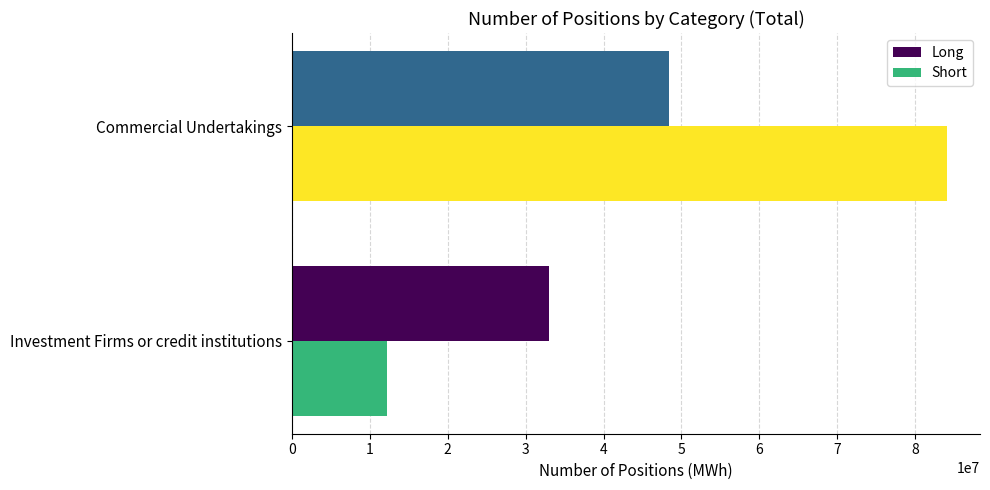

What is the difference between the maximum and minimum values in the Long series?

15483978